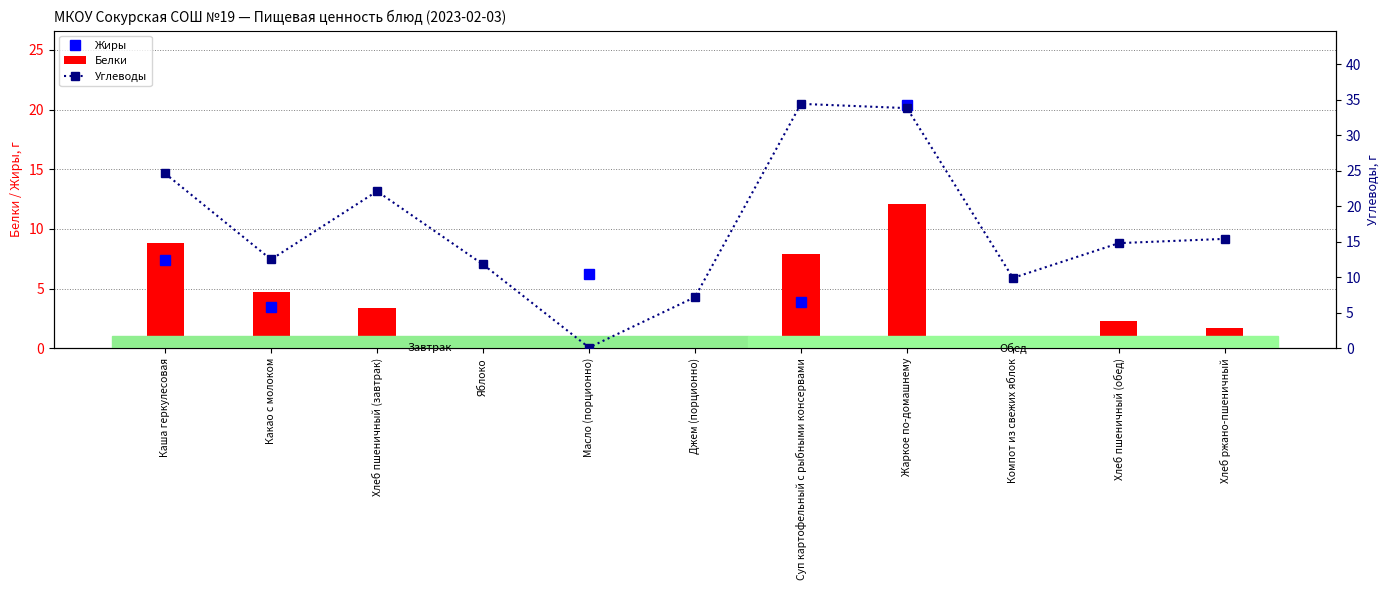

The Углеводы series shows 24.6 at Каша геркулесовая. True or false?

True